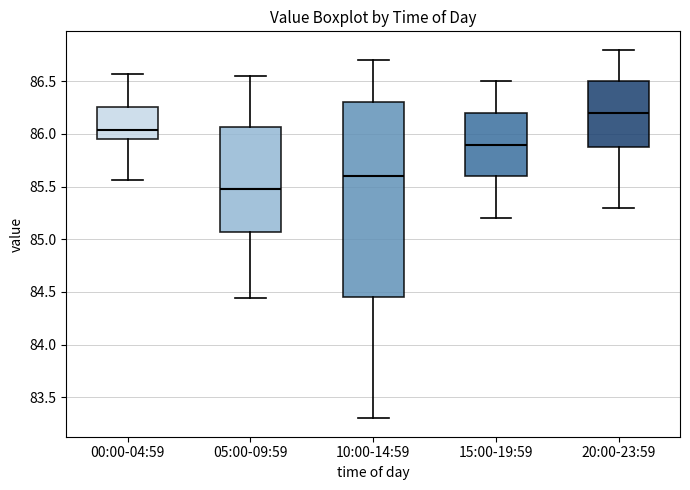

Where does the upper whisker of the box for 00:00-04:59 end on the y-axis? The values are not printed on the chart, so give them approximately, as read against the axis.

86.55